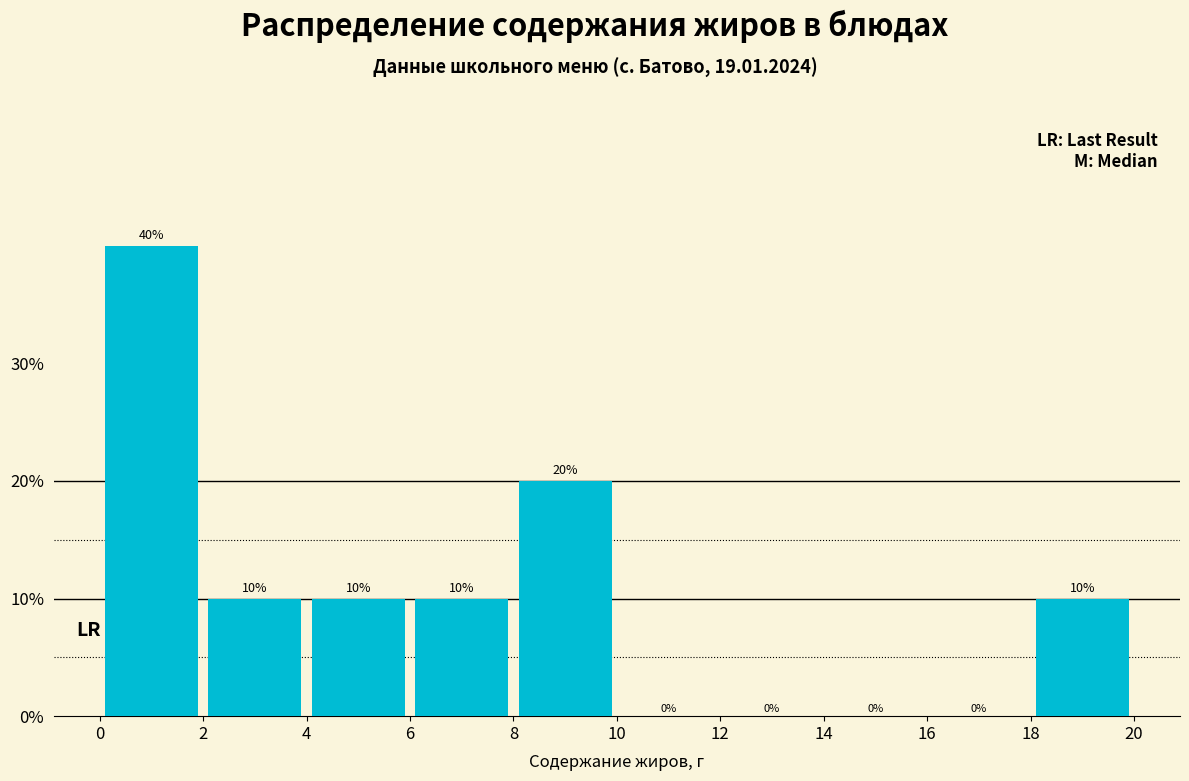

How tall is the bar that spans 4 to 6 on the x-axis?

10